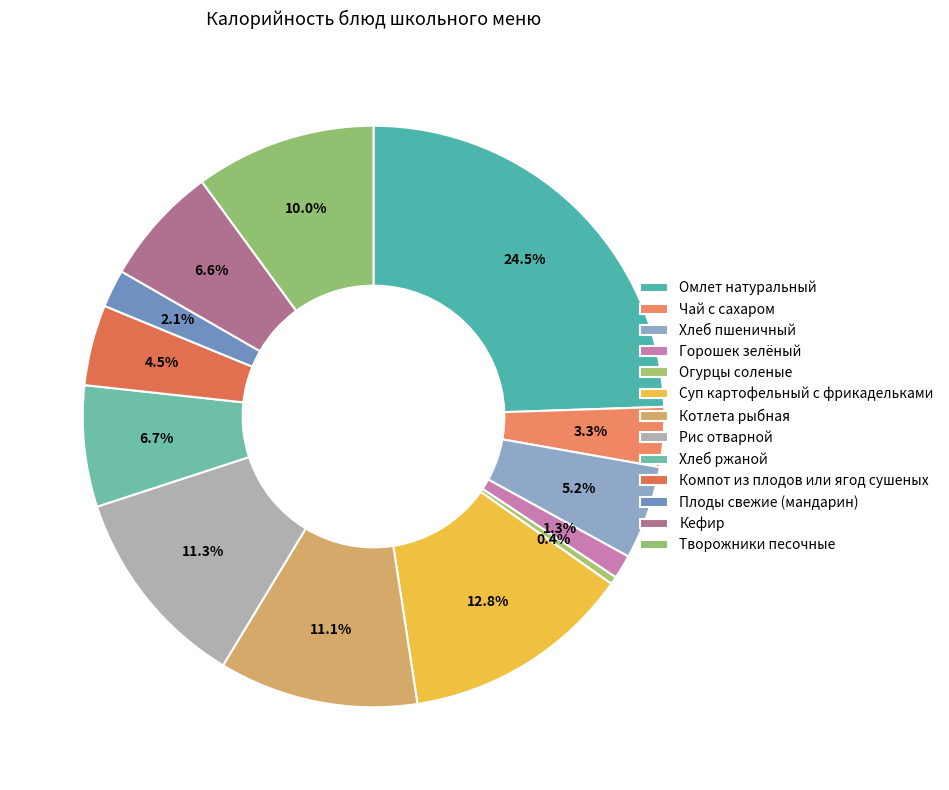

How many slices are in this pie chart?

13